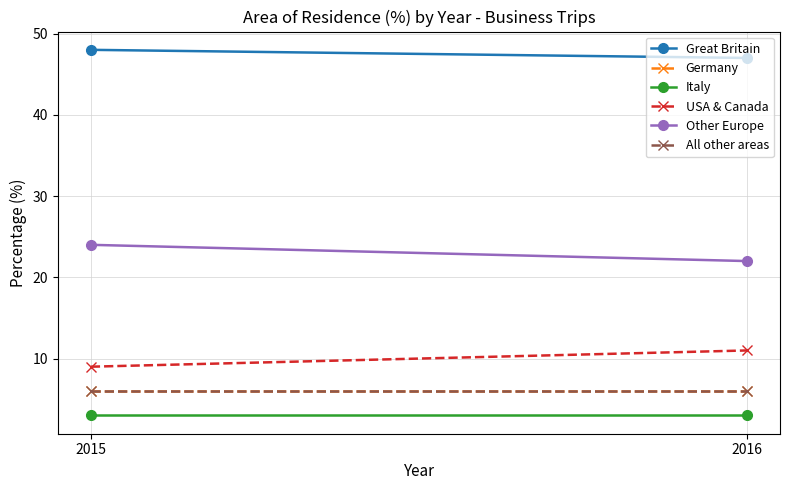

Is the value of Italy at 2015 greater than the value of All other areas at 2015?

No